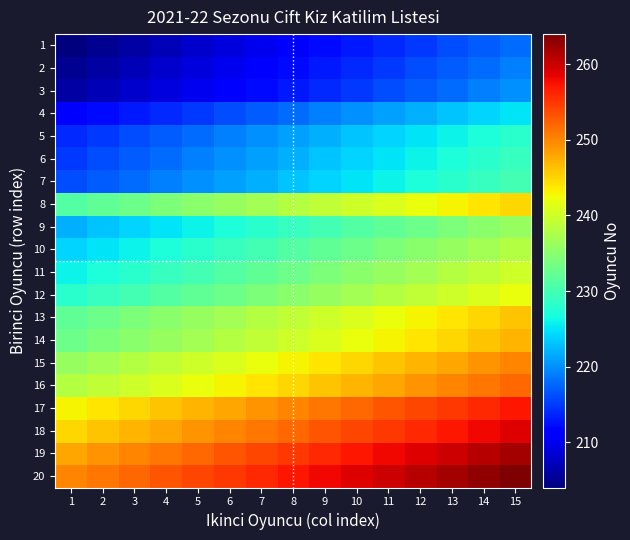

Rank the series at 15 from lowest to highest value.

1, 2, 3, 4, 5, 6, 7, 9, 10, 11, 12, 8, 13, 14, 15, 16, 17, 18, 19, 20